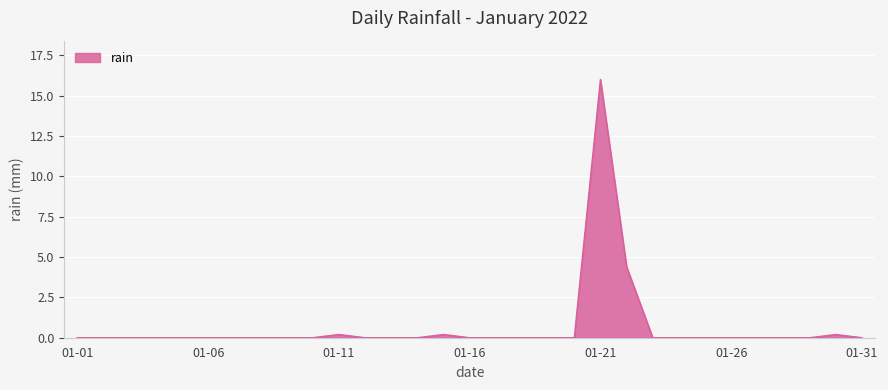

What is the greatest value displayed?

16.0